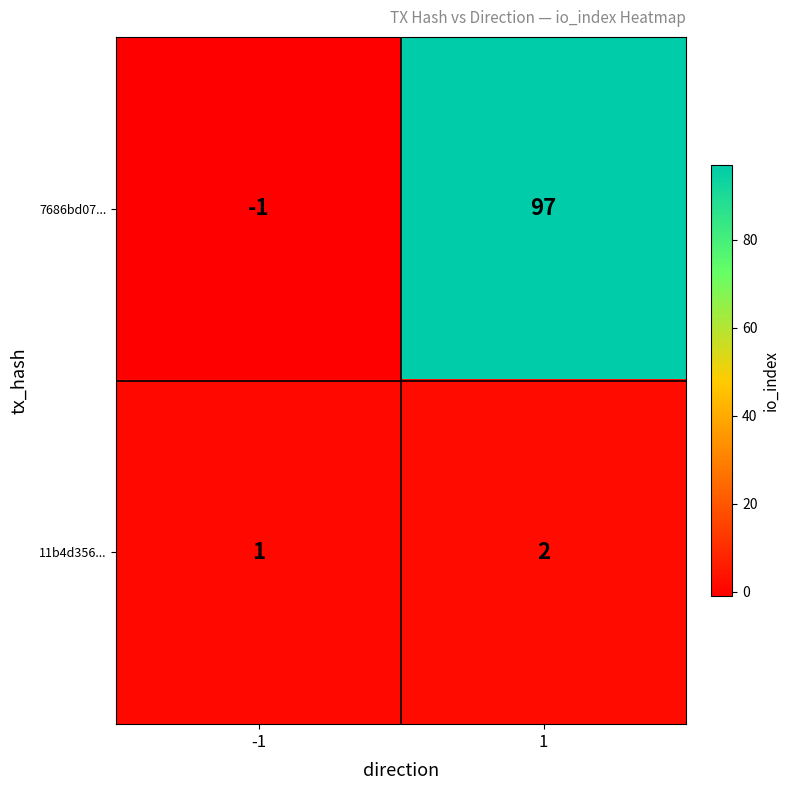

What is the sum of all 11b4d356... values?

3